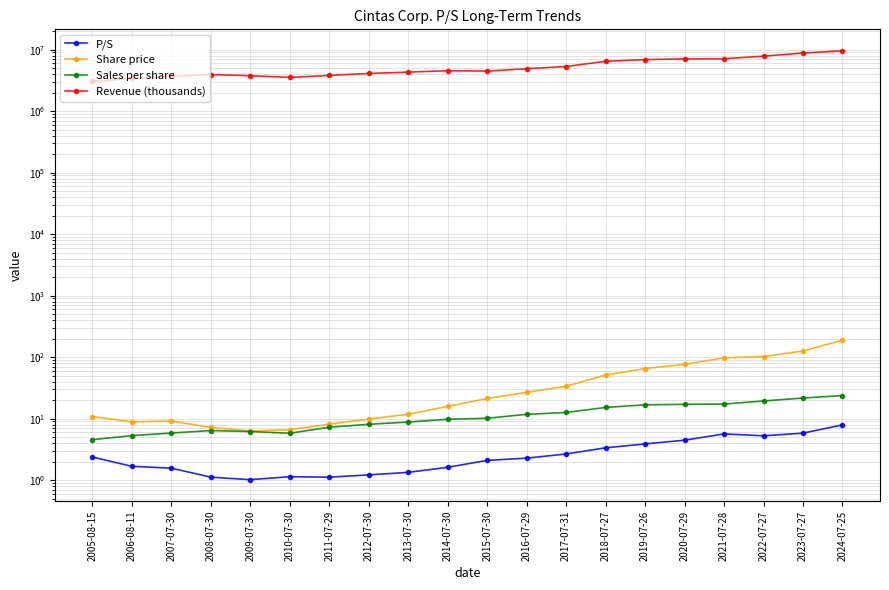

What is the maximum value for Revenue (thousands)?

9596615.0